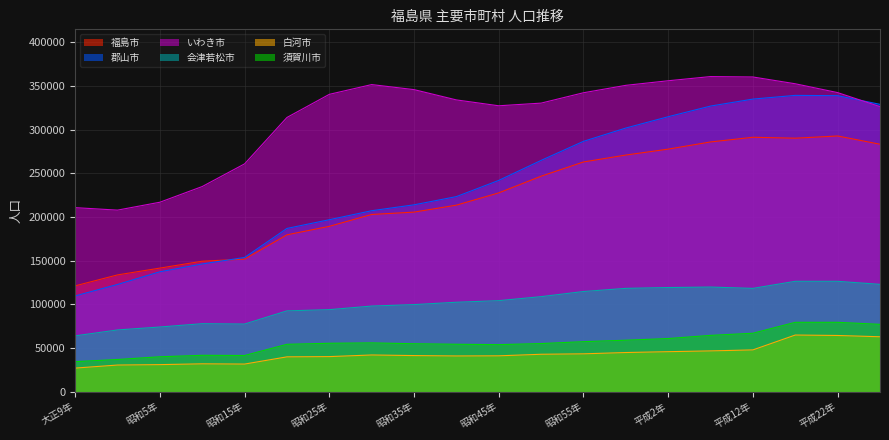

What is the smallest value displayed?

26861